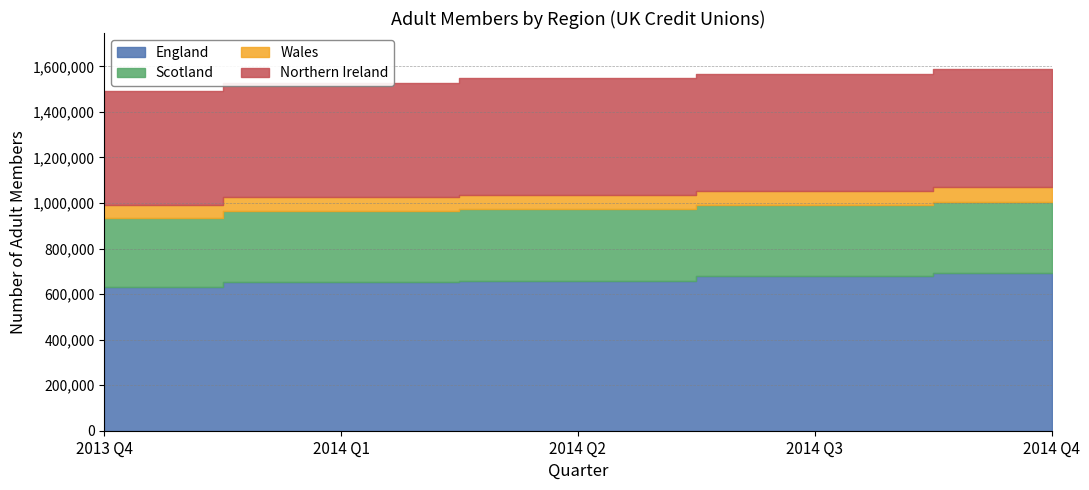

True or false: Wales and Scotland cross at least once.

False